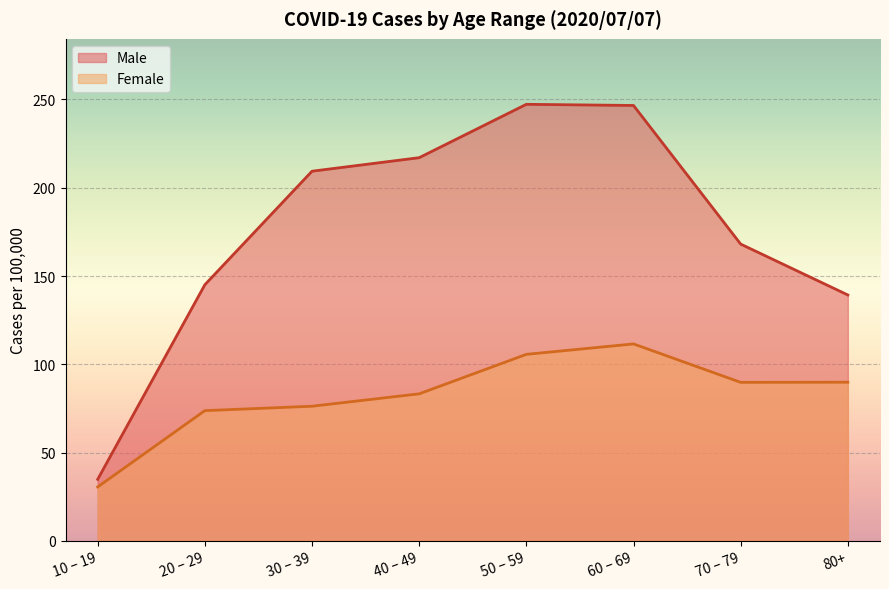

At which category does Female reach its first local peak?

60 – 69